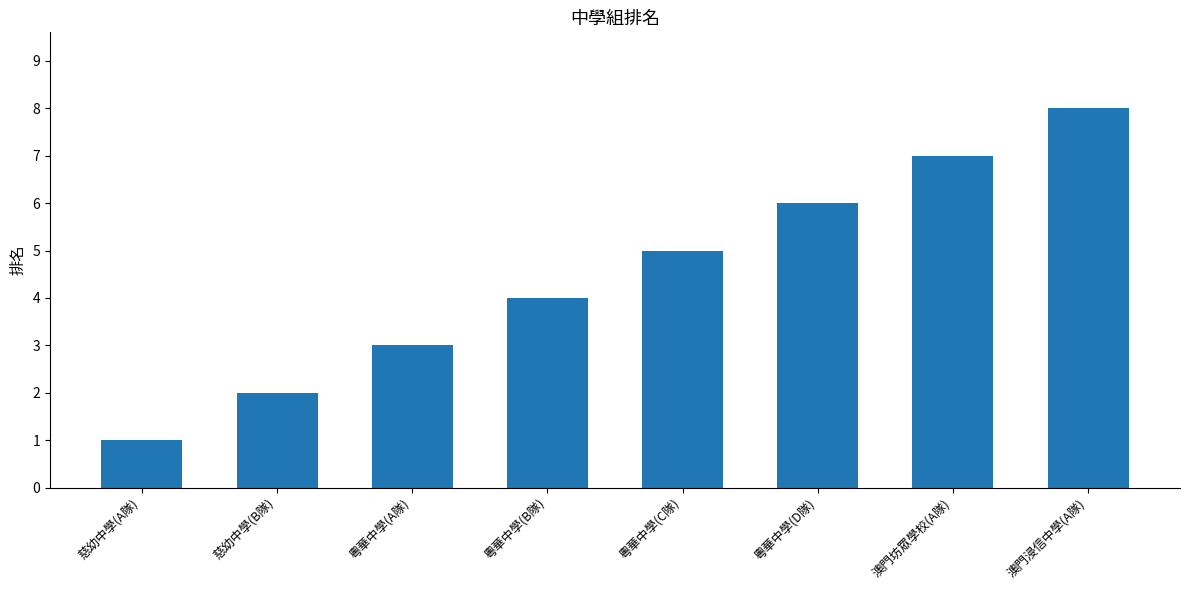

Count the number of data series in this chart.

1